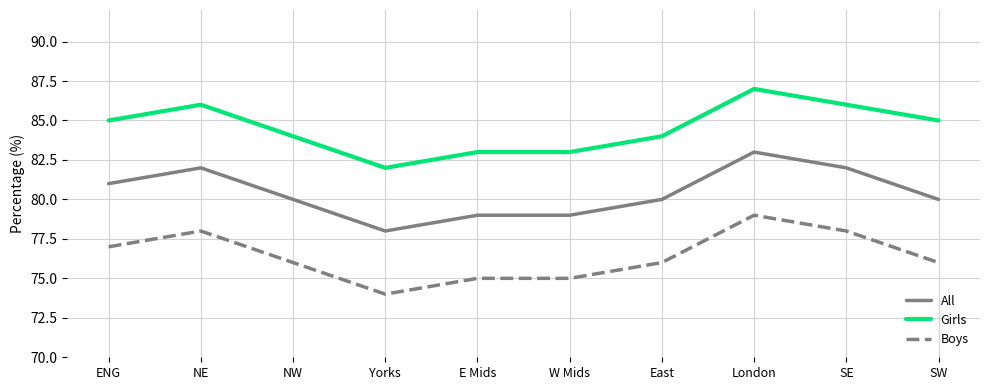

True or false: Girls has a value of 82 at Yorks.

True